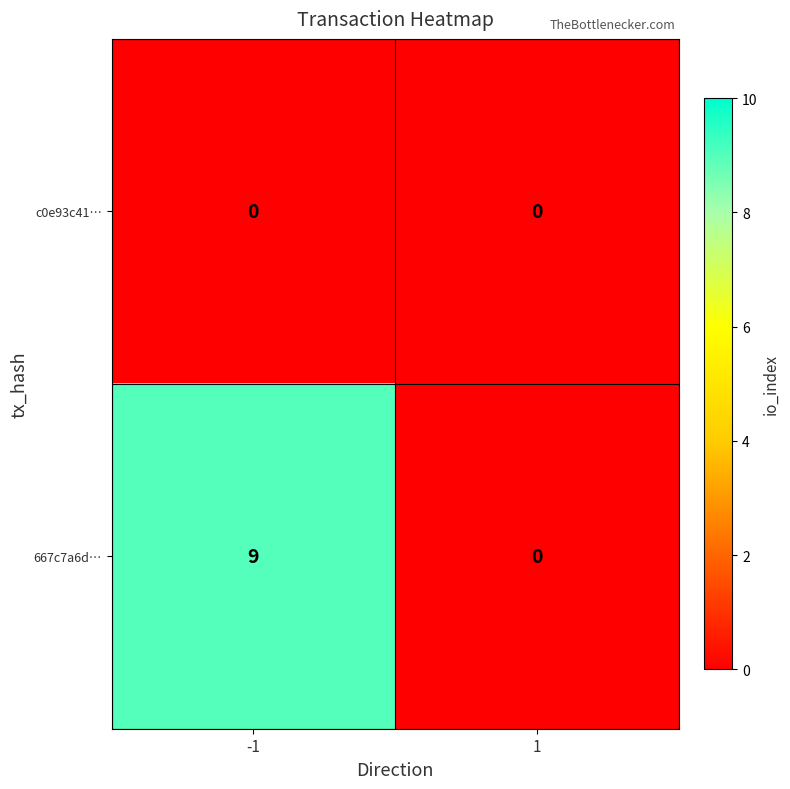

The 667c7a6d… series shows 9 at -1. True or false?

True